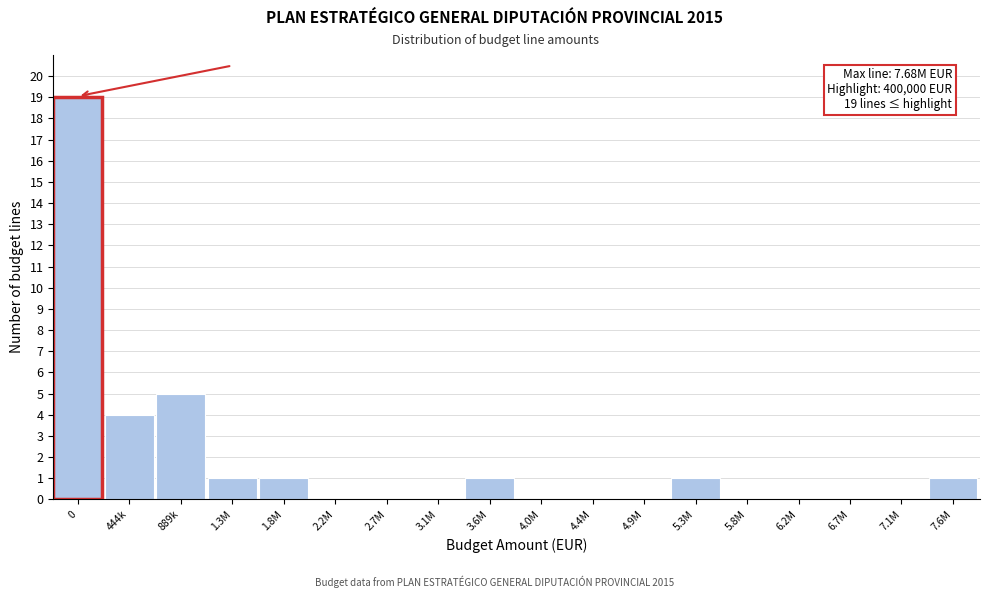

Reading left to right, what are all the values shown in this chart?

0=19	444k=4	889k=5	1.3M=1	1.8M=1	2.2M=0	2.7M=0	3.1M=0	3.6M=1	4.0M=0	4.4M=0	4.9M=0	5.3M=1	5.8M=0	6.2M=0	6.7M=0	7.1M=0	7.6M=1